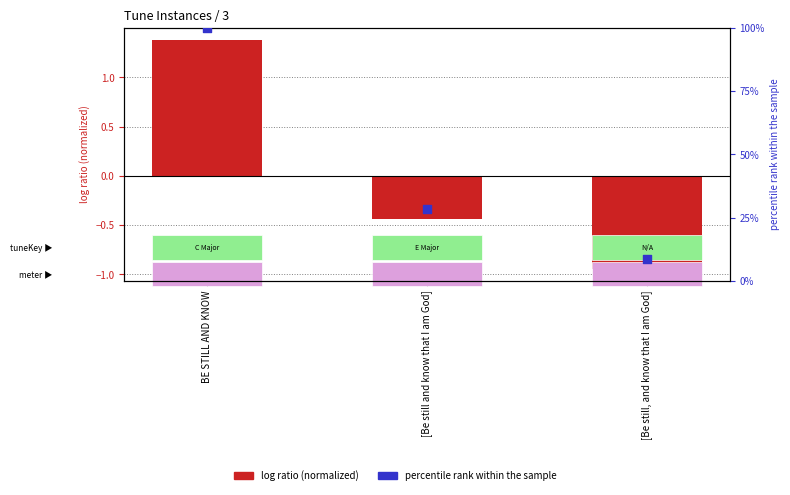

Which series reaches the maximum Y coordinate?

percentile rank within the sample